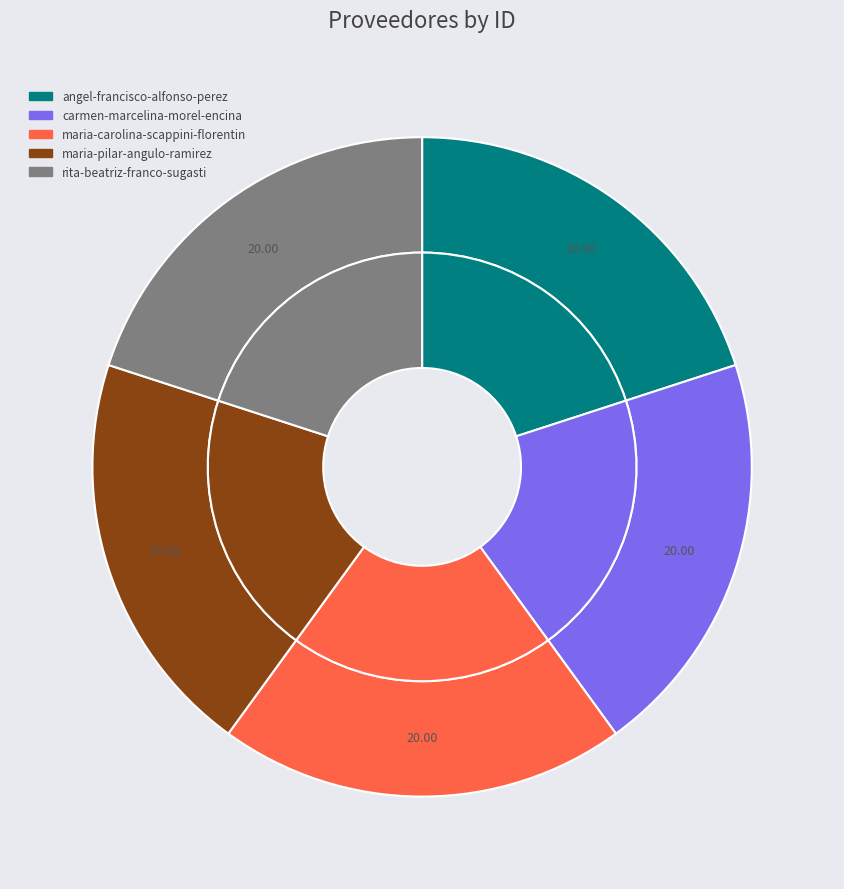

To the nearest percent, what is the combined percentage of angel-francisco-alfonso-perez and maria-carolina-scappini-florentin?

40%